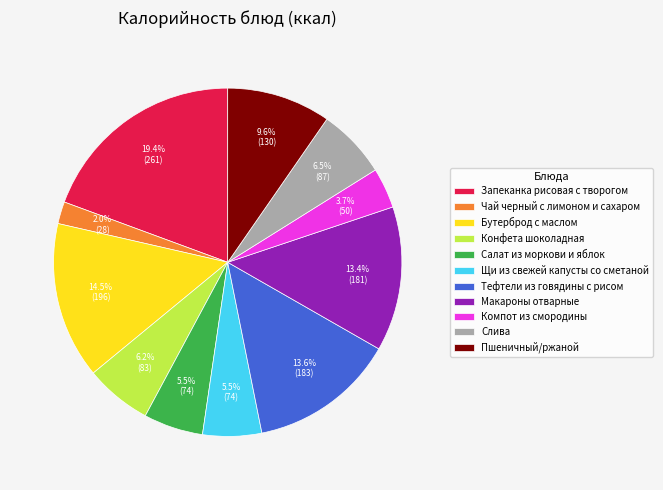

True or false: Чай черный с лимоном и сахаром accounts for 2% of the total.

True